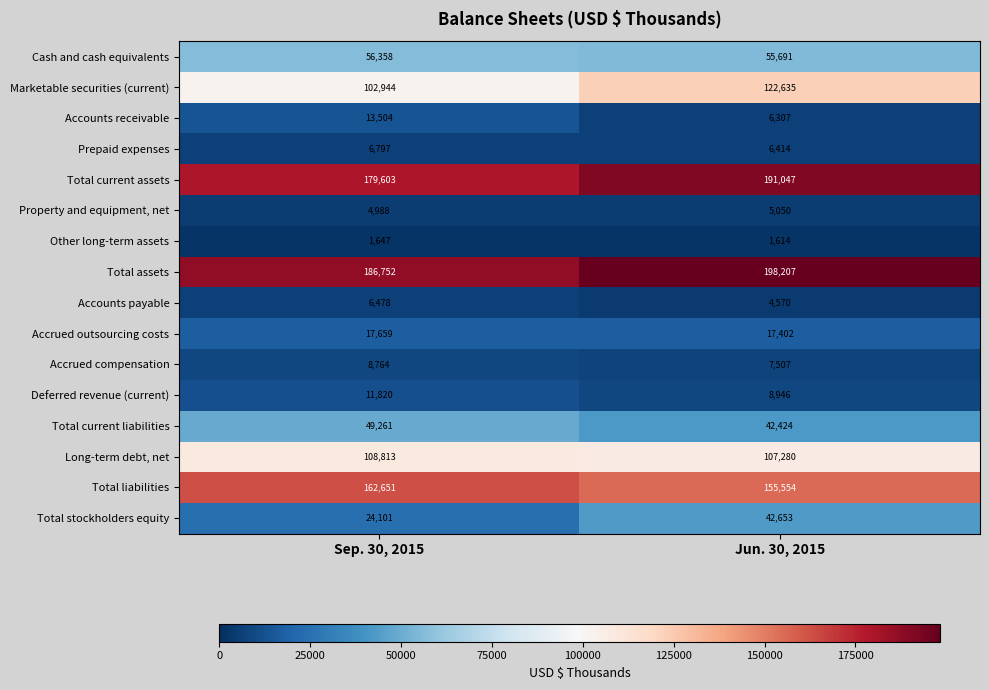

Is the value of Property and equipment, net at Jun. 30, 2015 greater than the value of Other long-term assets at Jun. 30, 2015?

Yes